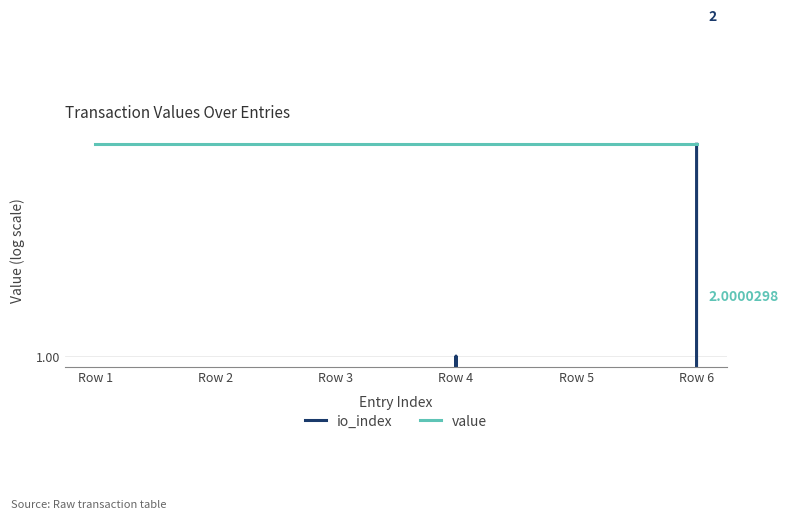

True or false: value and io_index intersect in this chart.

False